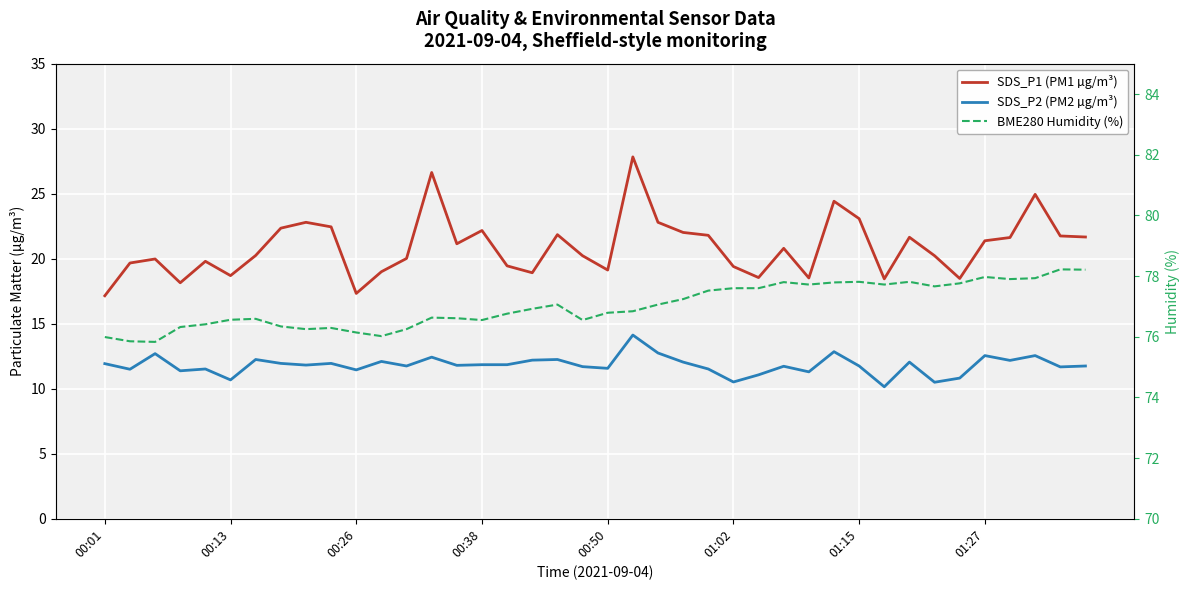

Is it true that SDS_P1 (PM1 µg/m³) equals 19.1 at 00:50?

True